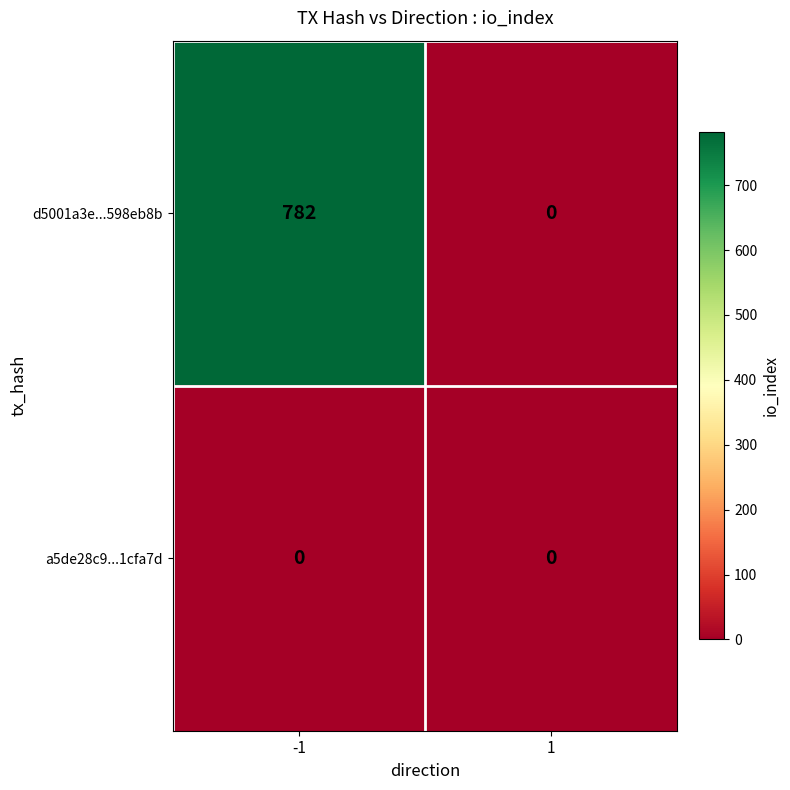

Which series has the largest total across all categories?

d5001a3e...598eb8b